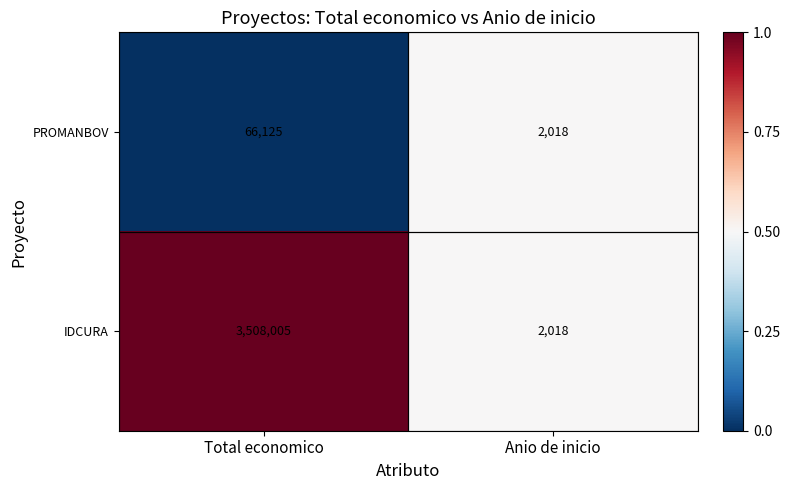

Rank the series by their average value, from highest to lowest.

IDCURA, PROMANBOV